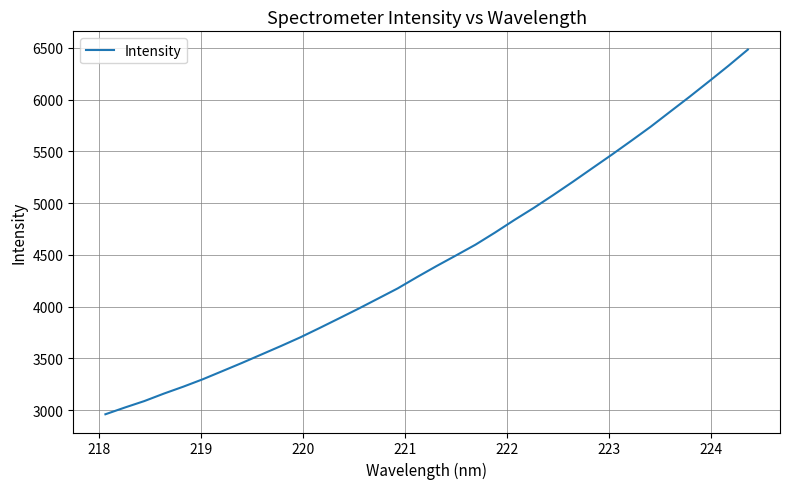

What is the minimum value shown in the chart?

2960.5